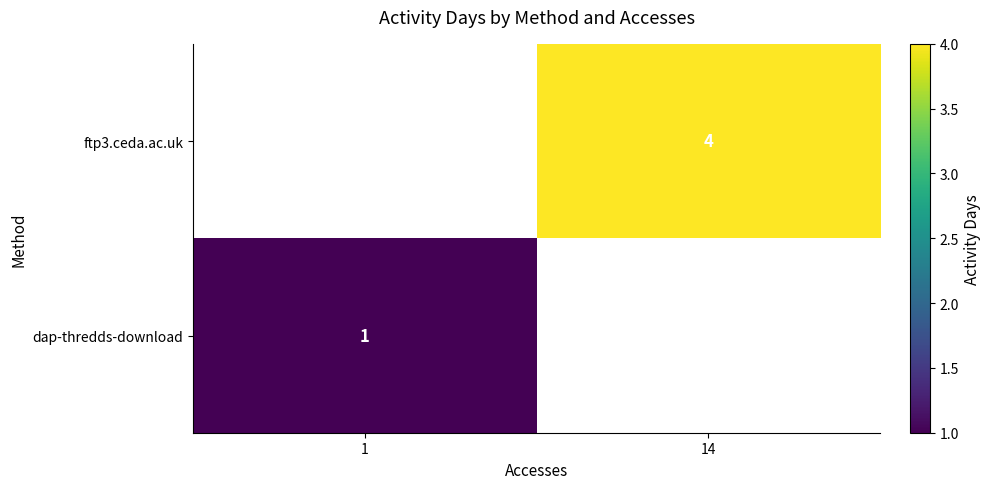

Which label corresponds to the smallest value in the chart?

1